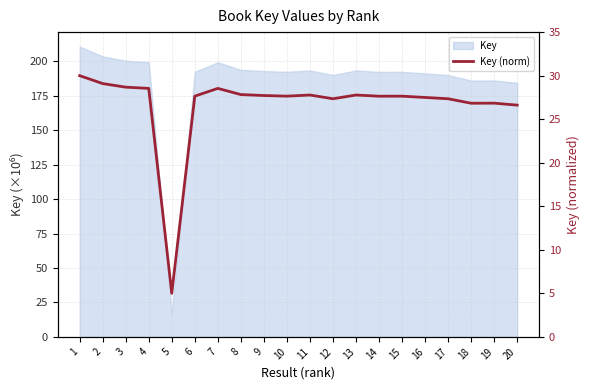

Reading left to right, what are all the values shown in this chart?

30.0	29.1	28.7	28.5	5.0	27.6	28.5	27.8	27.7	27.6	27.8	27.3	27.8	27.6	27.6	27.5	27.3	26.8	26.8	26.6